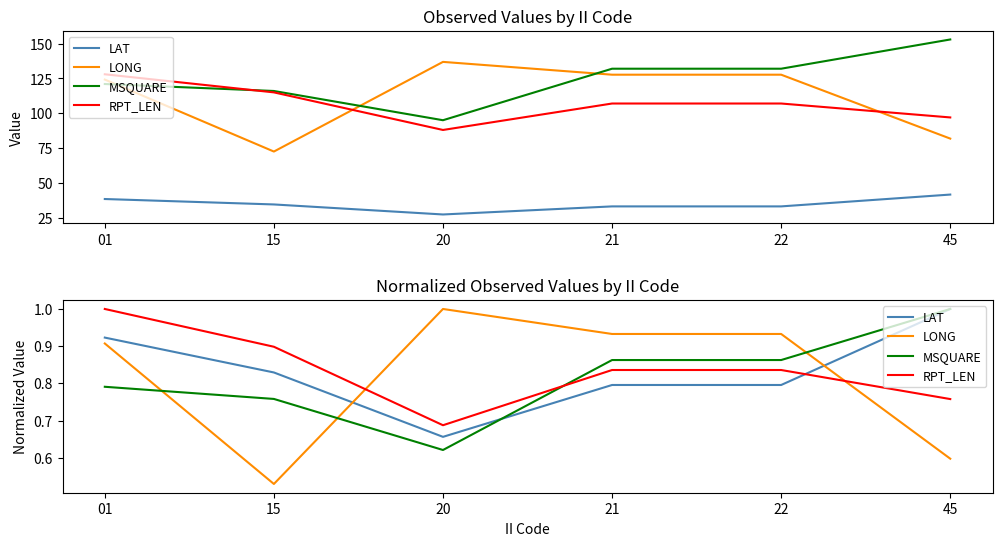

List the series in order of their peak value, highest first.

LAT, LONG, MSQUARE, RPT_LEN